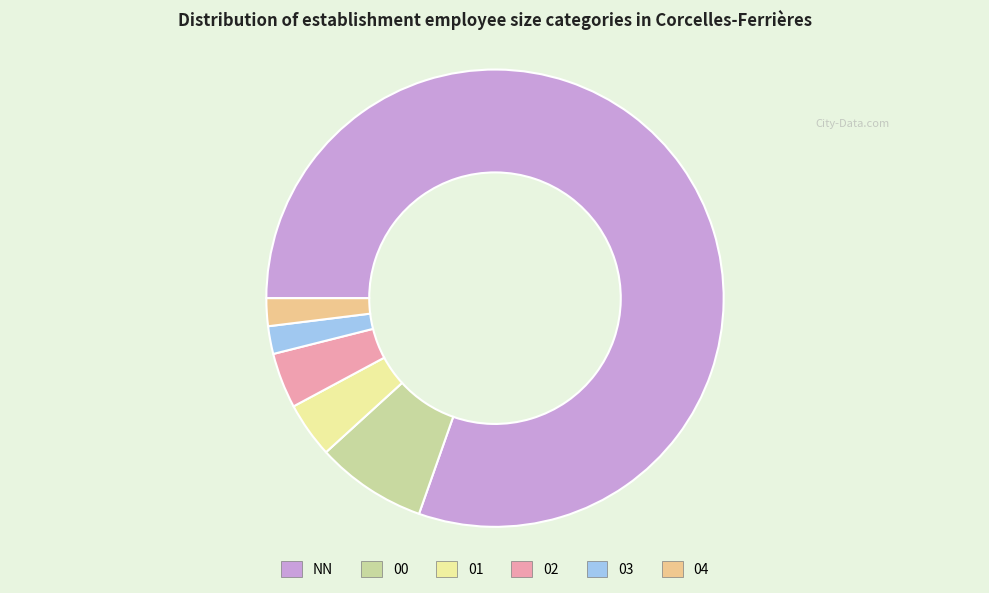

The 02 slice represents 4% of the pie. True or false?

True